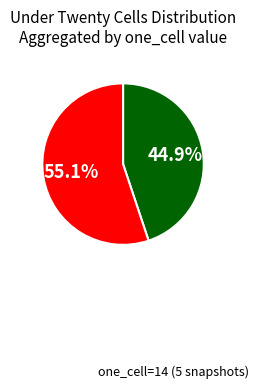

Is there any slice that represents more than half of the pie?

Yes